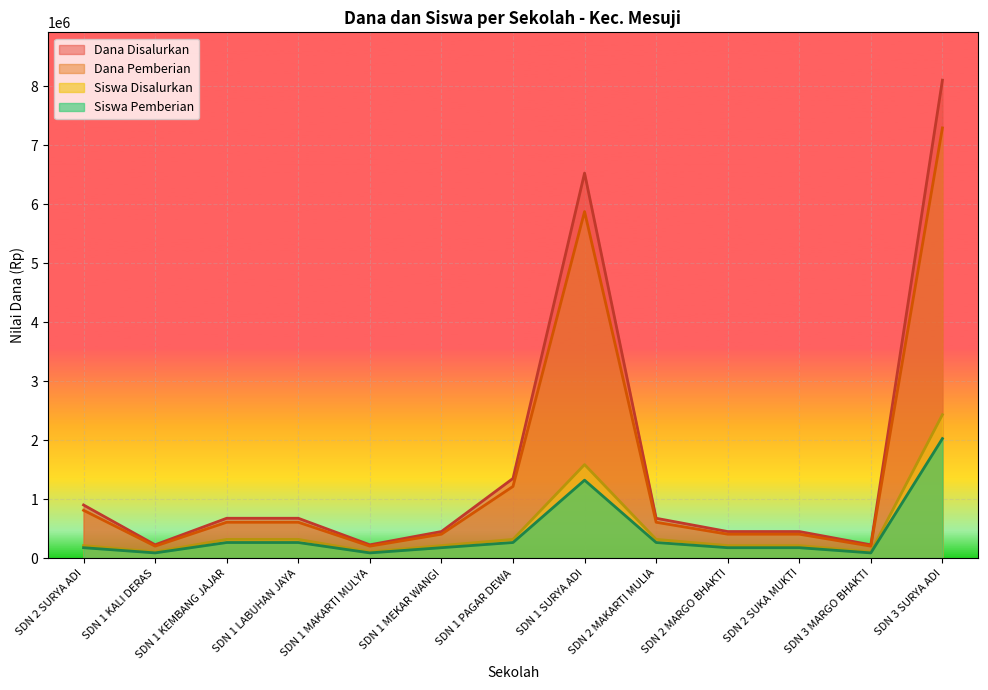

How many data points in Siswa Pemberian are above 176086?

10